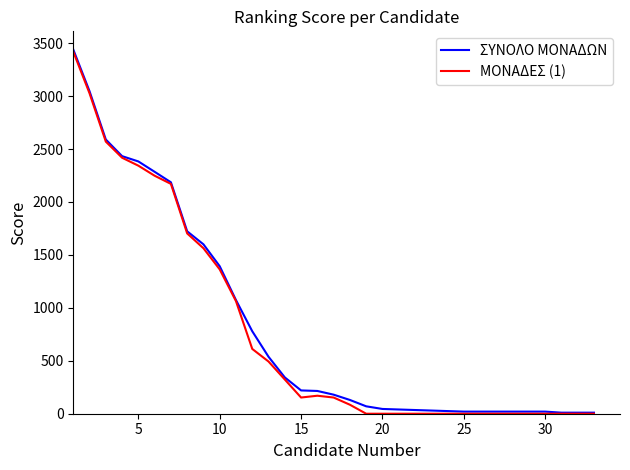

How many series are shown in this chart?

2